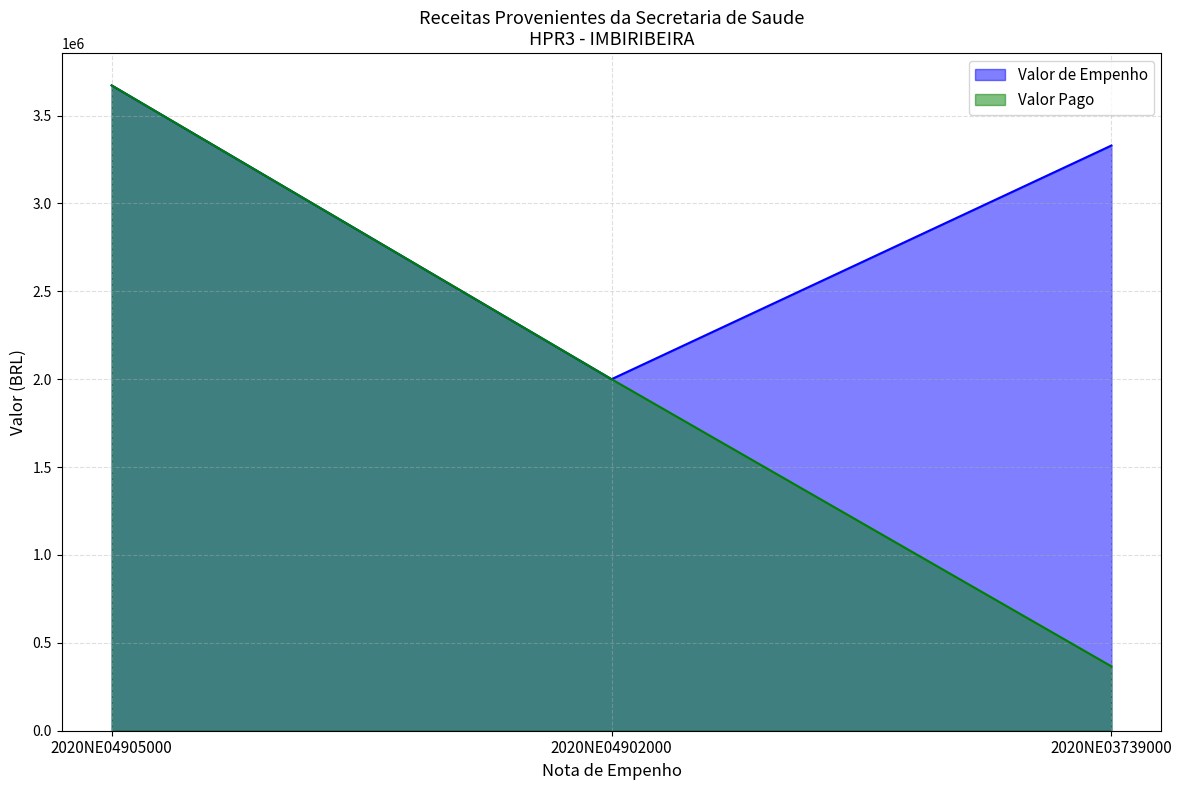

The Valor Pago series shows 366238.9 at 2020NE03739000. True or false?

True